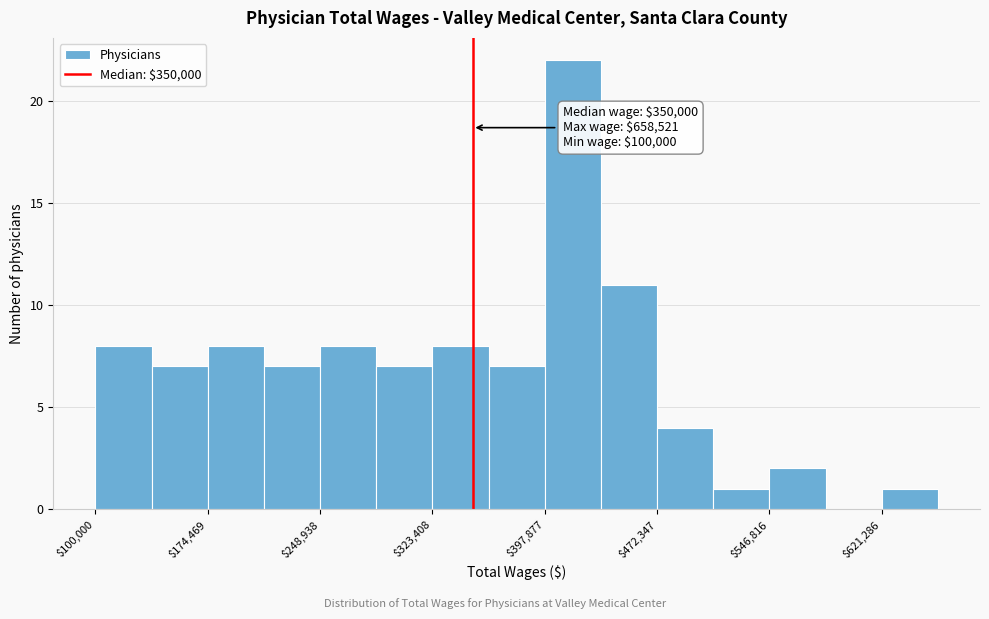

Read against the x-axis, roughly where is the centre of the tallest bar?

420000